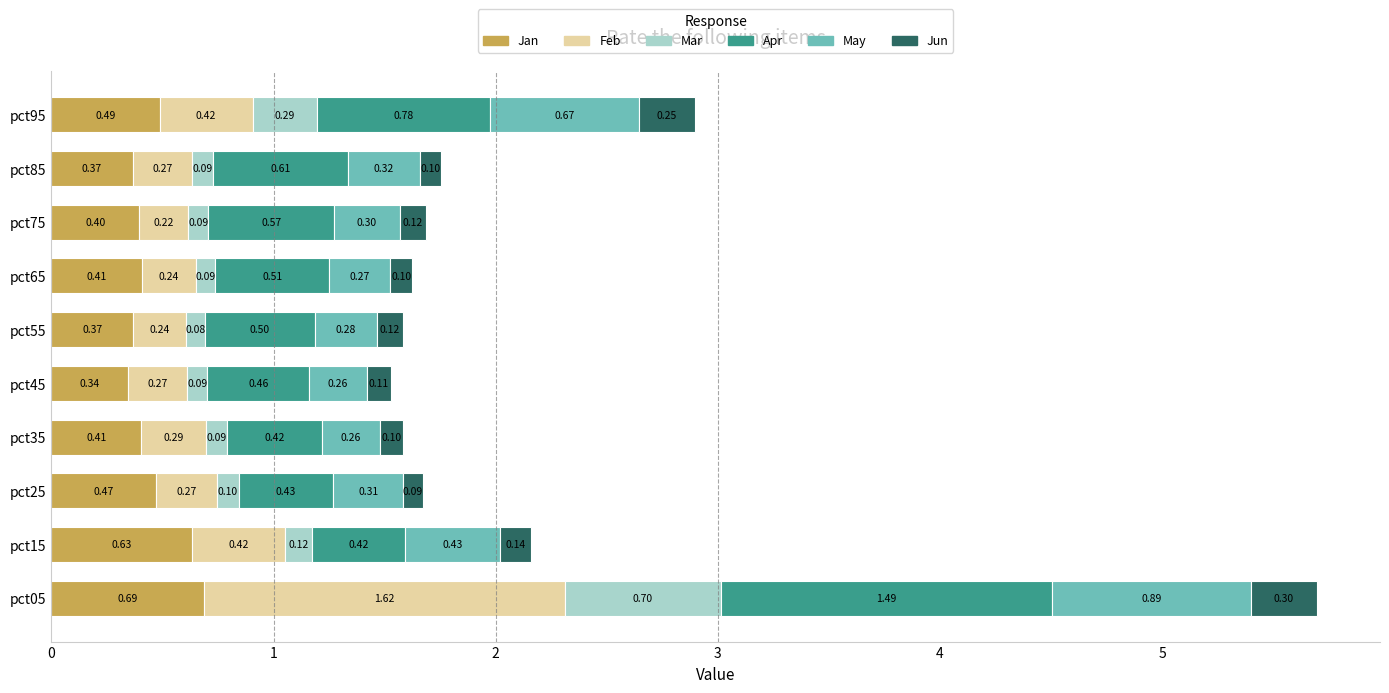

What is the total value across all series at pct85?

1.8